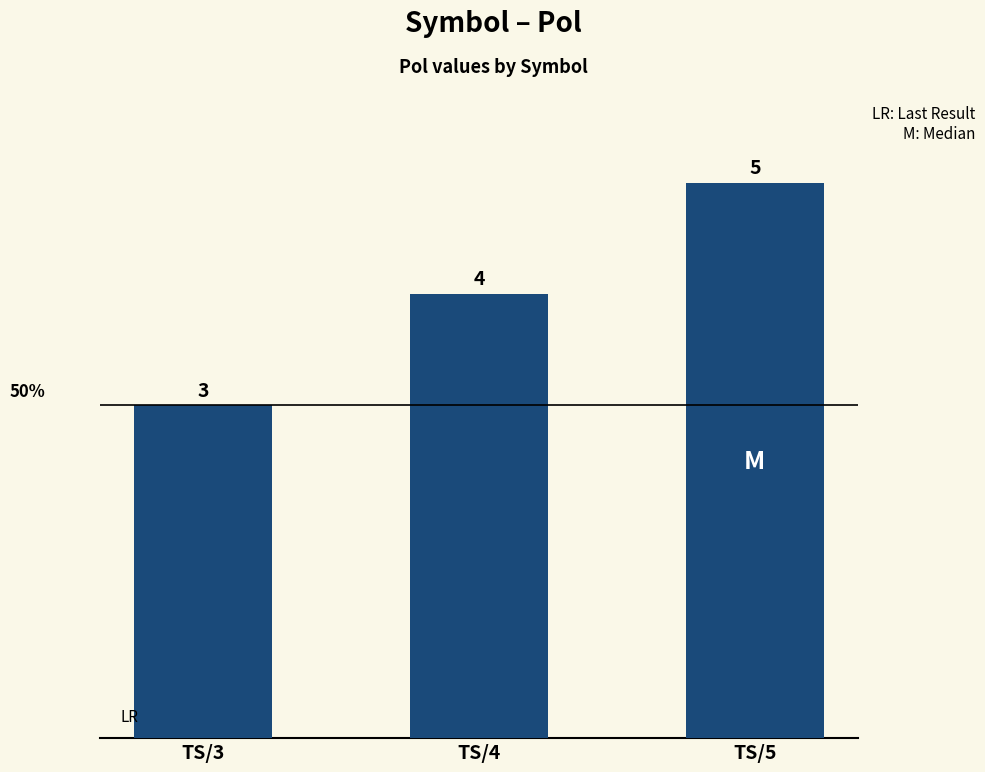

What is the difference between the values at TS/4 and TS/3?

1